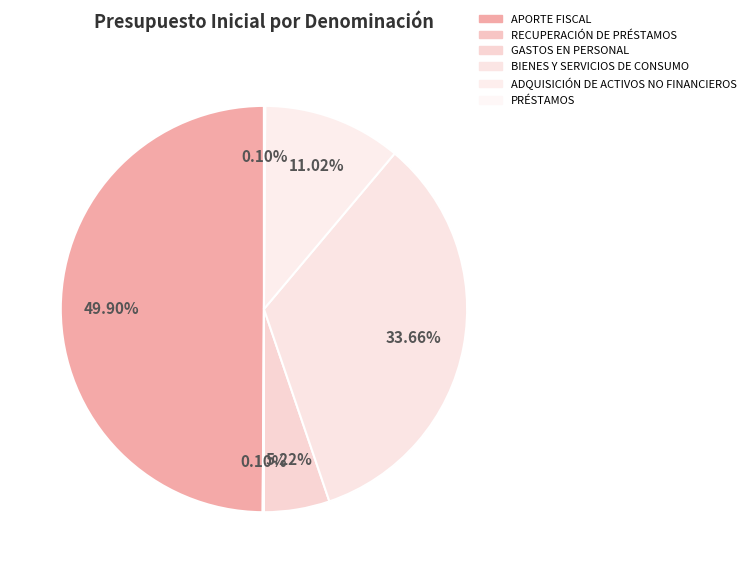

Combined, what portion of the pie is APORTE FISCAL and RECUPERACIÓN DE PRÉSTAMOS?

50.0%